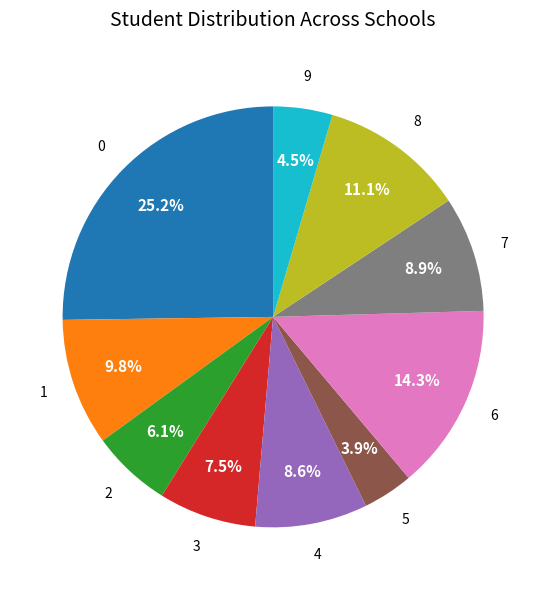

How many segments does this pie chart have?

10